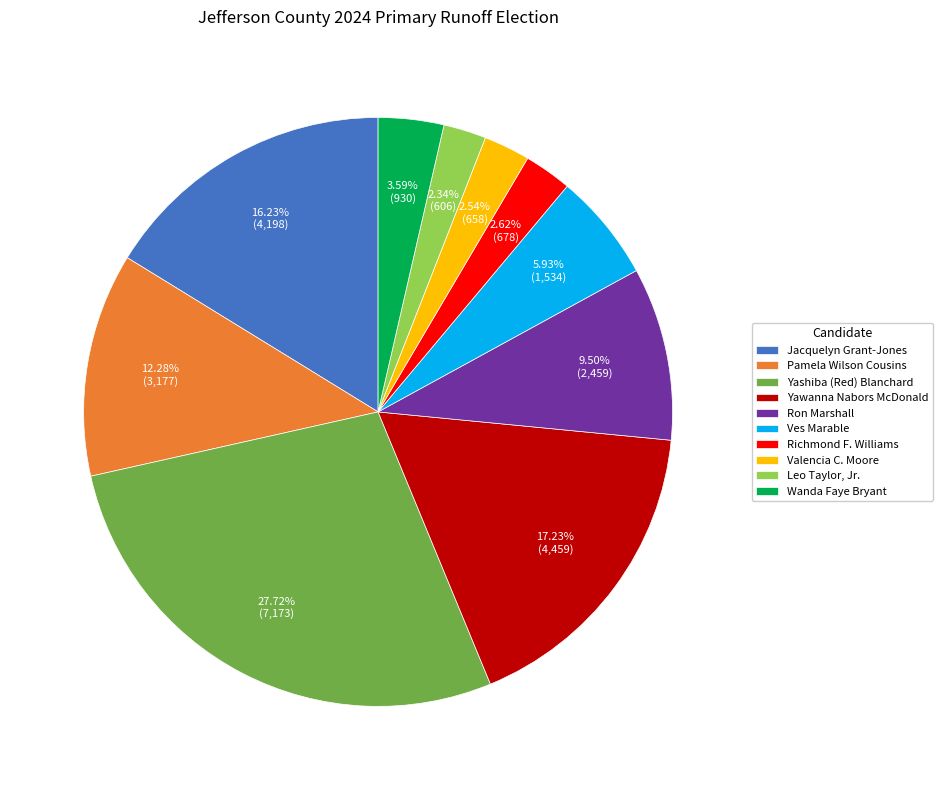

Approximately how many times larger is the value at Yashiba (Red) Blanchard compared to Ves Marable?

4.7